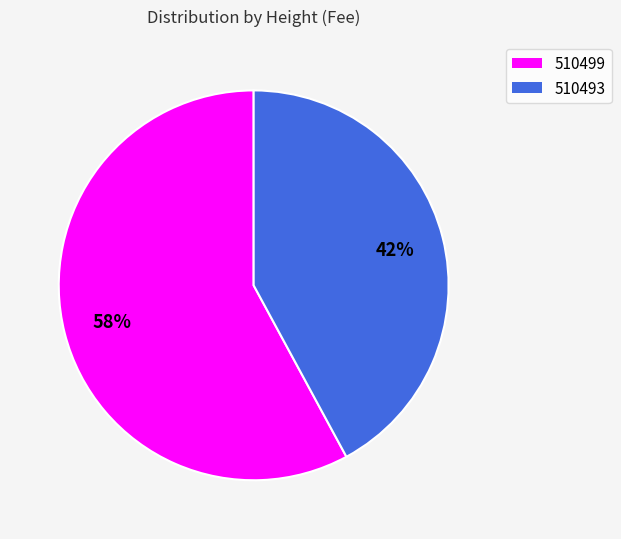

To the nearest percent, what is the average slice percentage?

50%